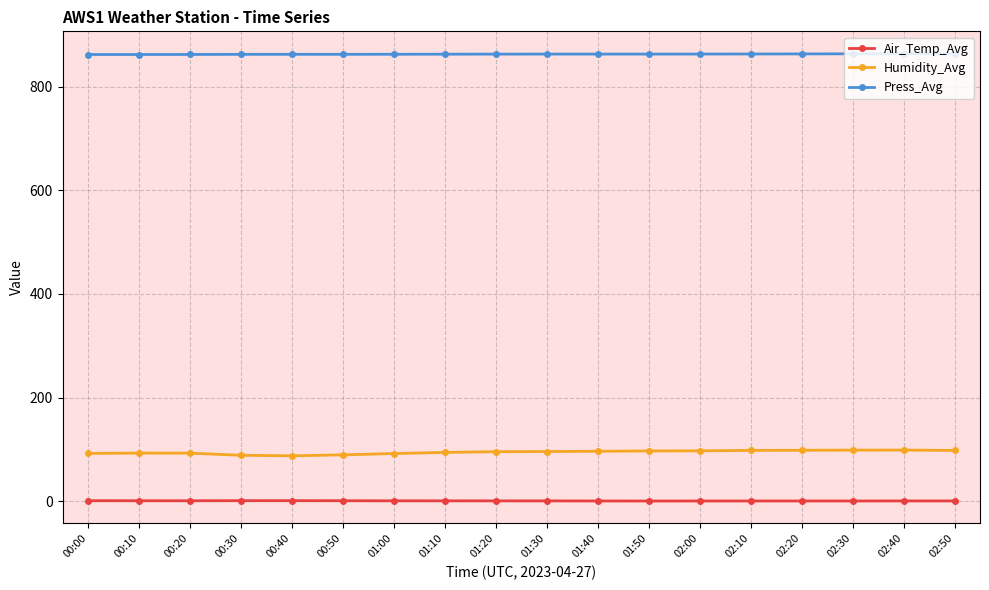

Which series has the widest spread of values?

Humidity_Avg